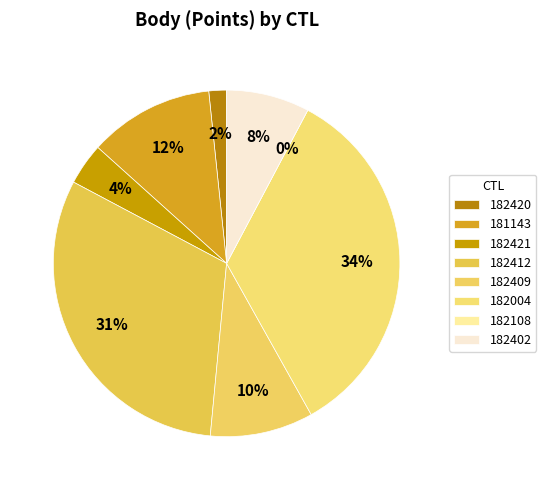

Approximately how many times larger is the value at 182421 compared to 182402?

0.5